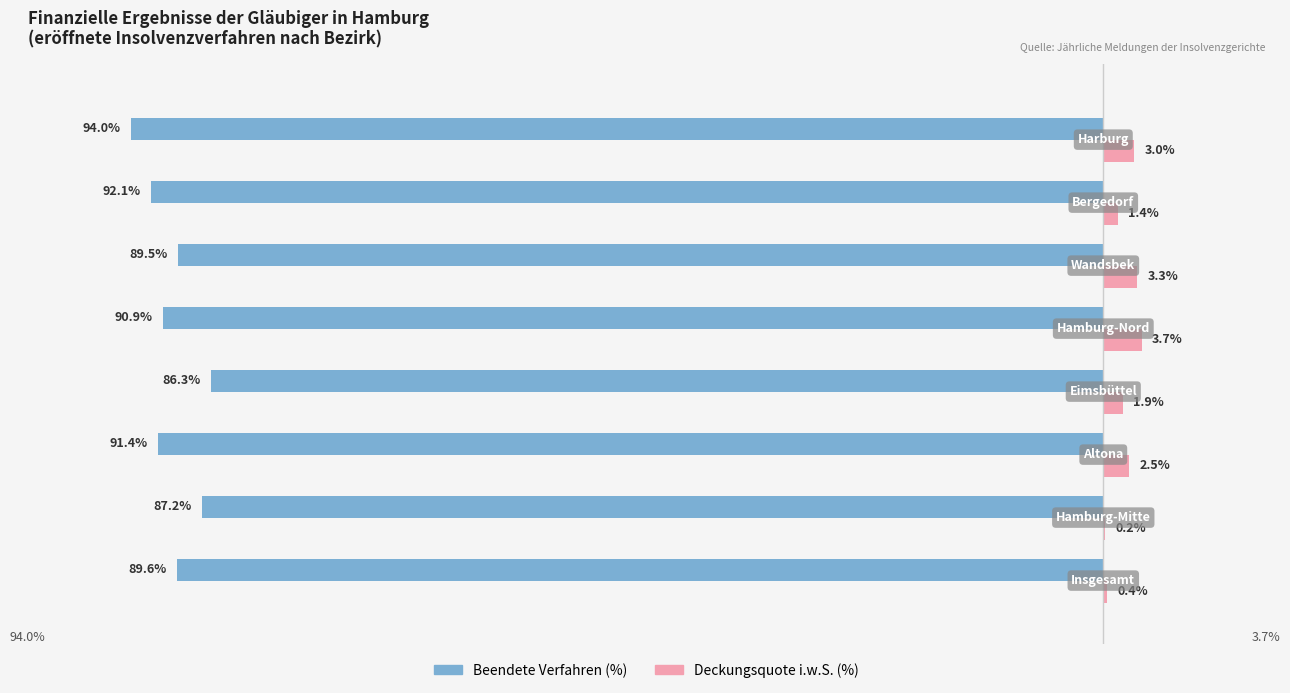

Which series has the largest total across all categories?

Deckungsquote i.w.S. (%)